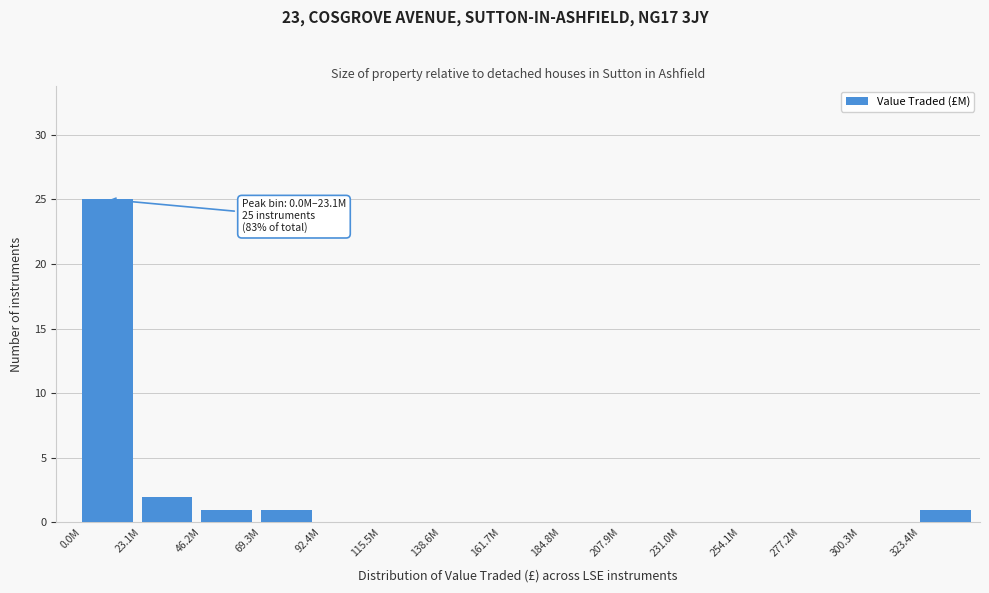

Reading left to right, transcribe all the data shown in this chart.

0.0M=25	23.1M=2	46.2M=1	69.3M=1	92.4M=0	115.5M=0	138.6M=0	161.7M=0	184.8M=0	207.9M=0	231.0M=0	254.1M=0	277.2M=0	300.3M=0	323.4M=1